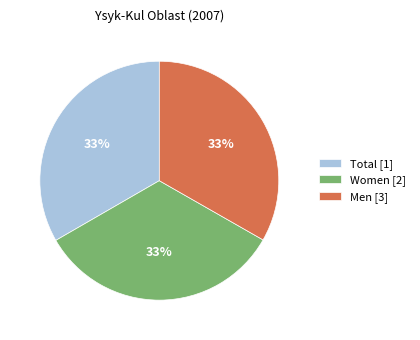

What is the ratio of the value at Women [2] to the value at Men [3]?

1.0